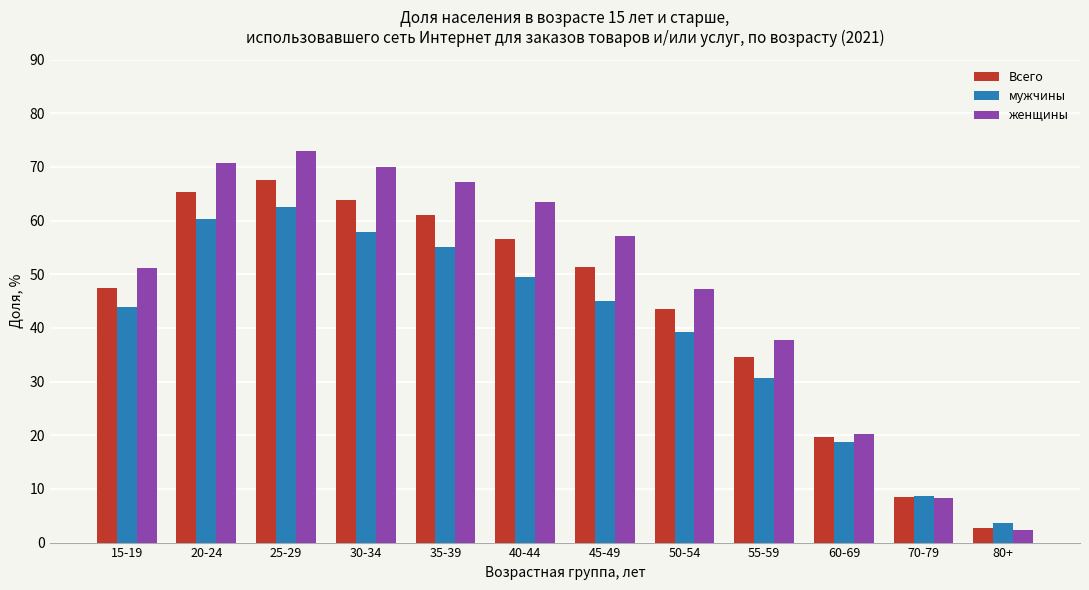

At which label does Всего first exceed 51?

20-24